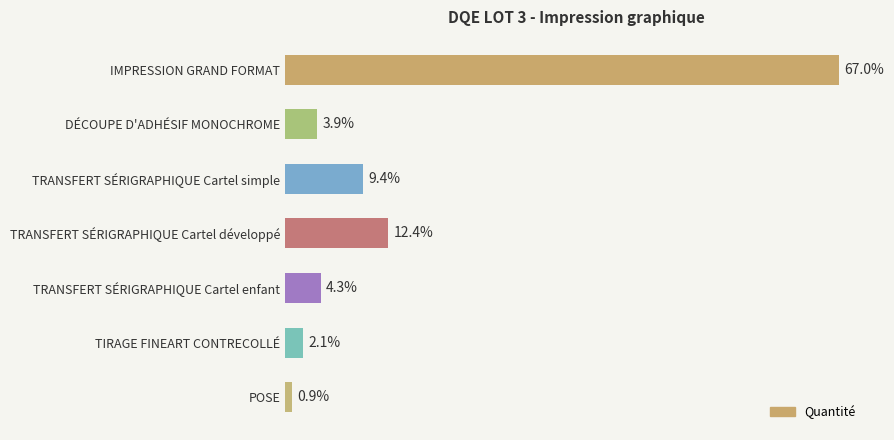

Does the chart contain any negative values?

No